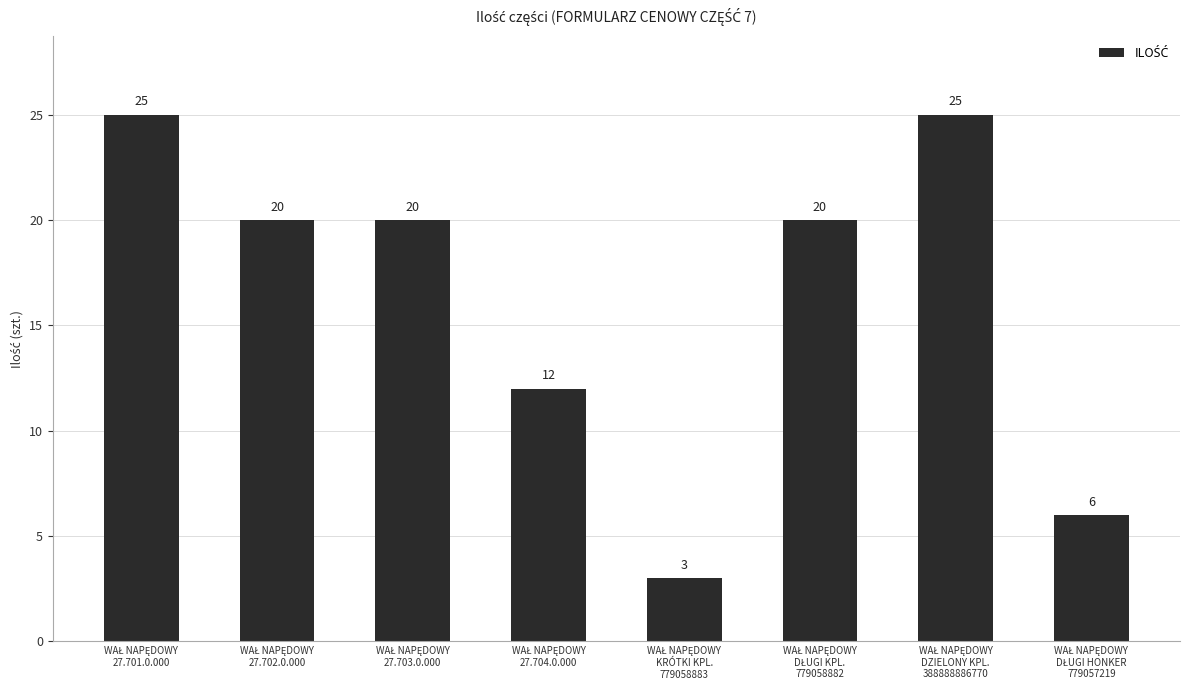

Does the chart contain any negative values?

No